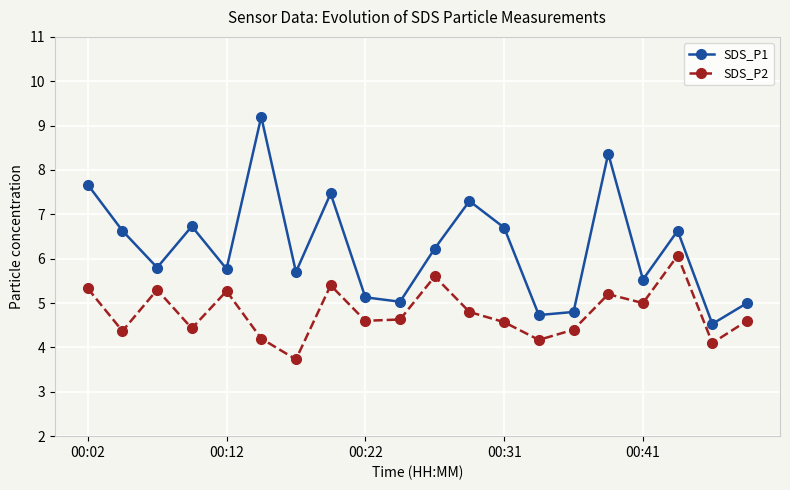

True or false: SDS_P2 and SDS_P1 cross at least once.

False